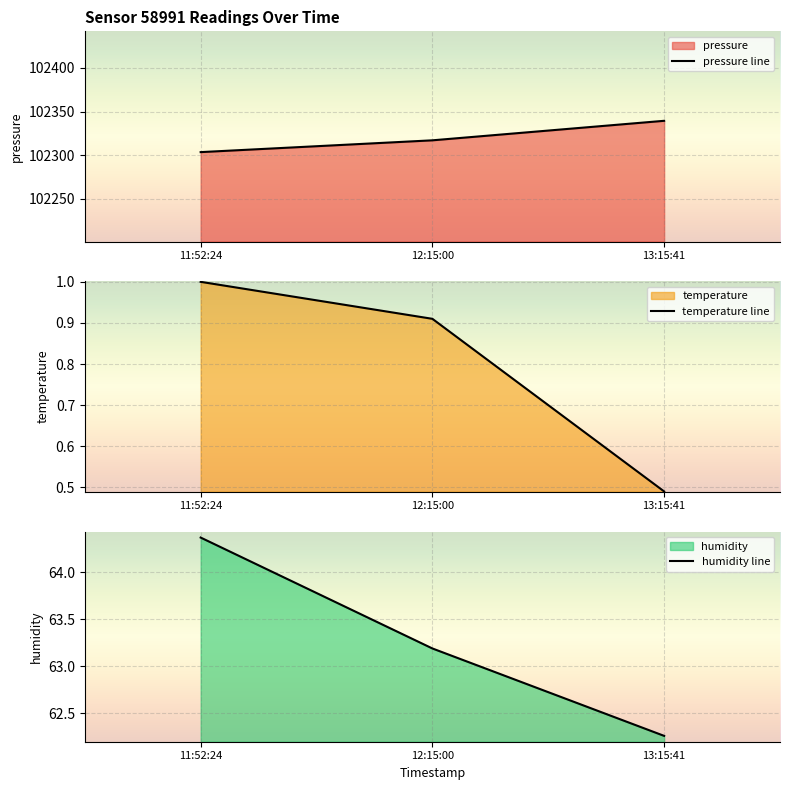

What is the value of the temperature point at the 2nd from the left?

0.9